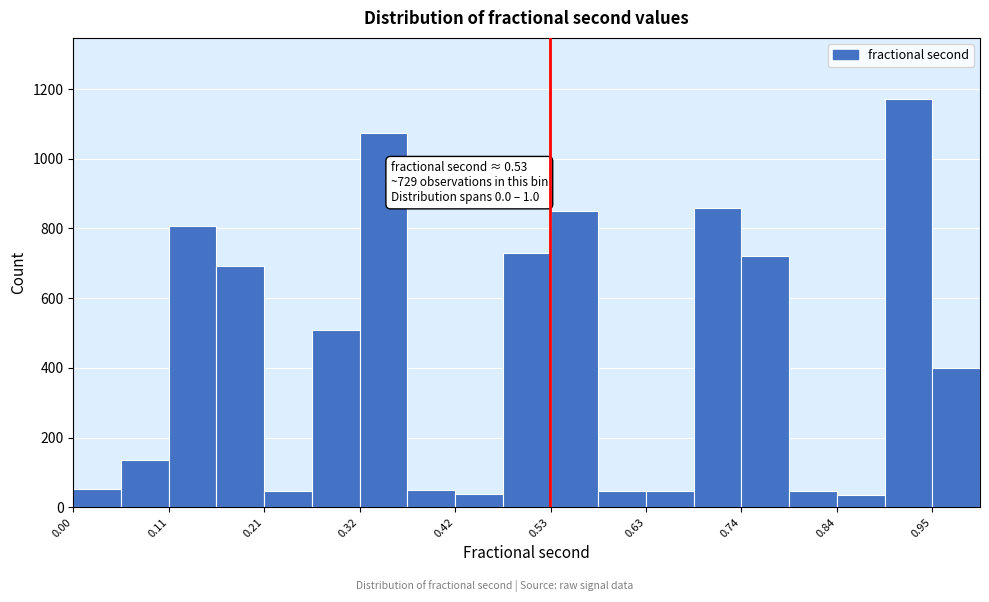

Around what value on the x-axis is the tallest bar? Give the approximate position of its centre, as read against the axis.

0.92